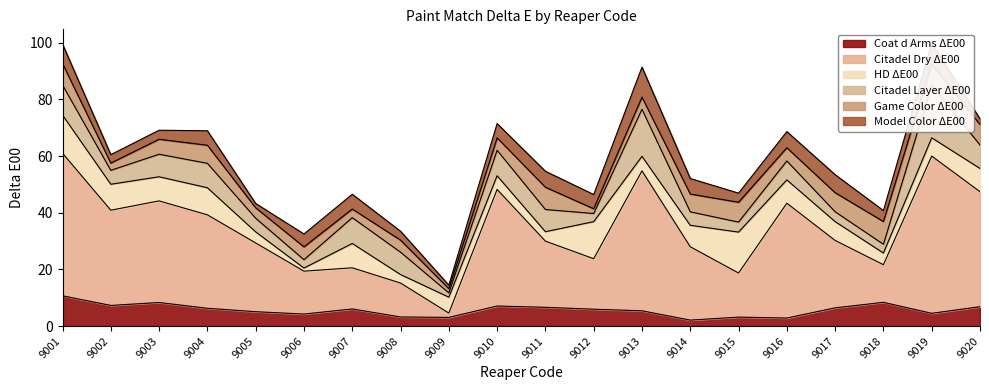

What is the value of the HD ΔE00 point at the 19th from the left?

6.4